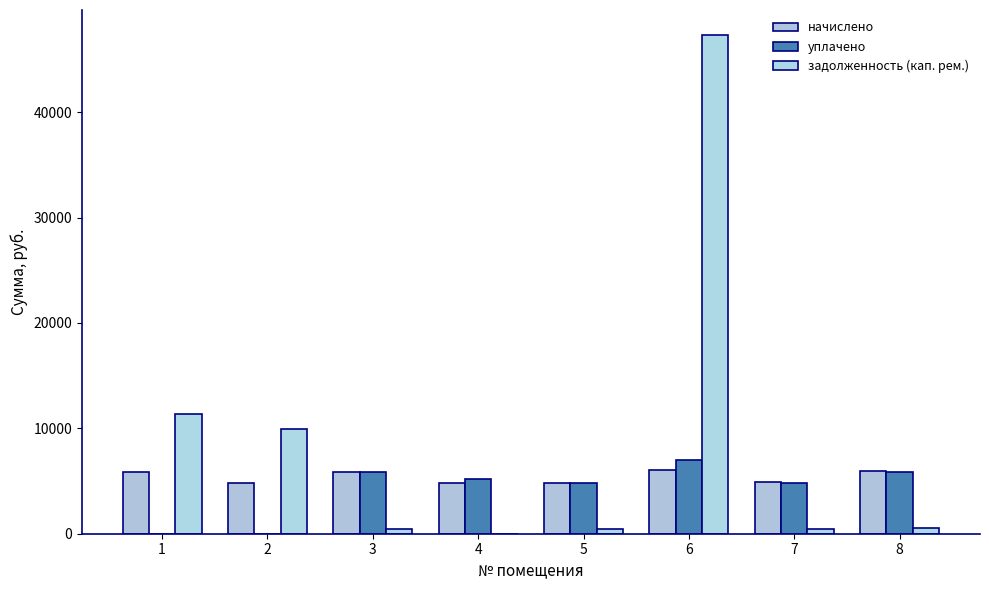

Reading right to left, extract all data points from this chart.

начислено: 5996.9	4867.4	6041.8	4858.4	4831.6	5898.4	4840.6	5898.4
уплачено: 5885.5	4799.0	7000.0	4790.1	5166.3	5815.4	0.0	0.0
задолженность (кап. рем.): 526.9	405.6	47328.1	404.9	0.0	491.5	9899.2	11380.1